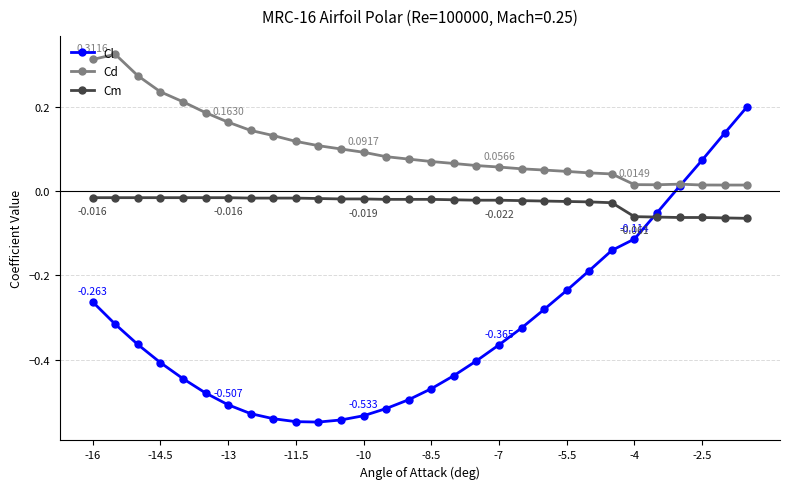

True or false: Cl and Cm cross at least once.

True